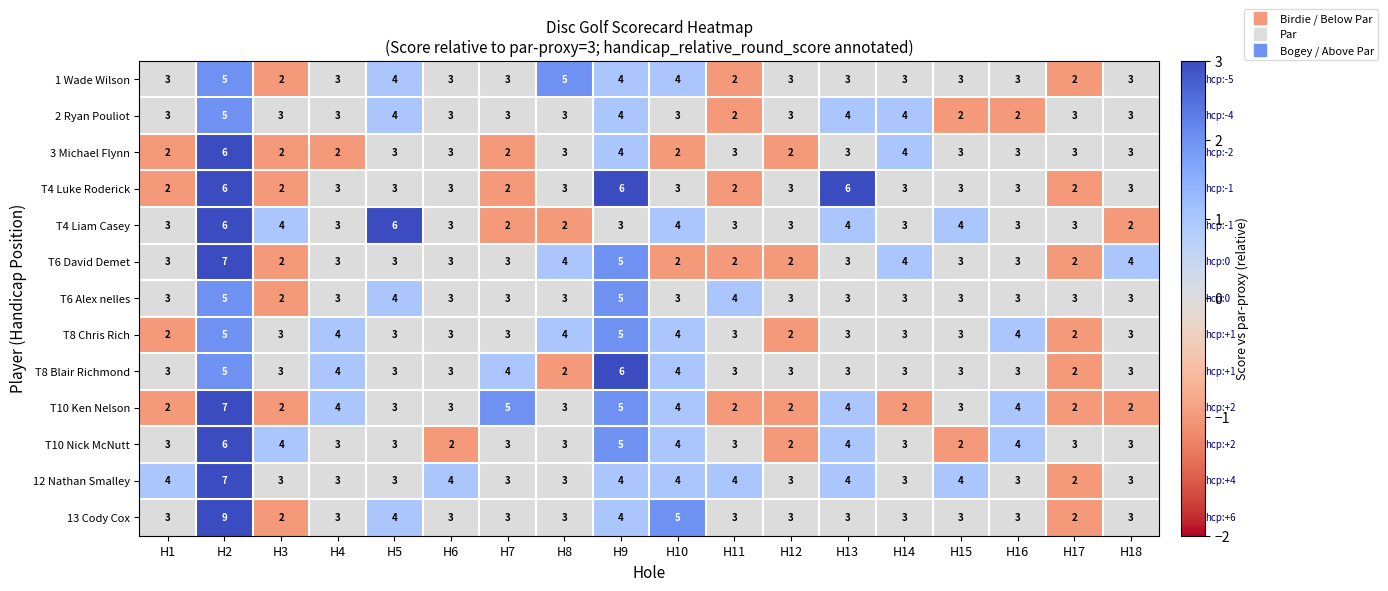

Which category has the highest value across all series?

H2